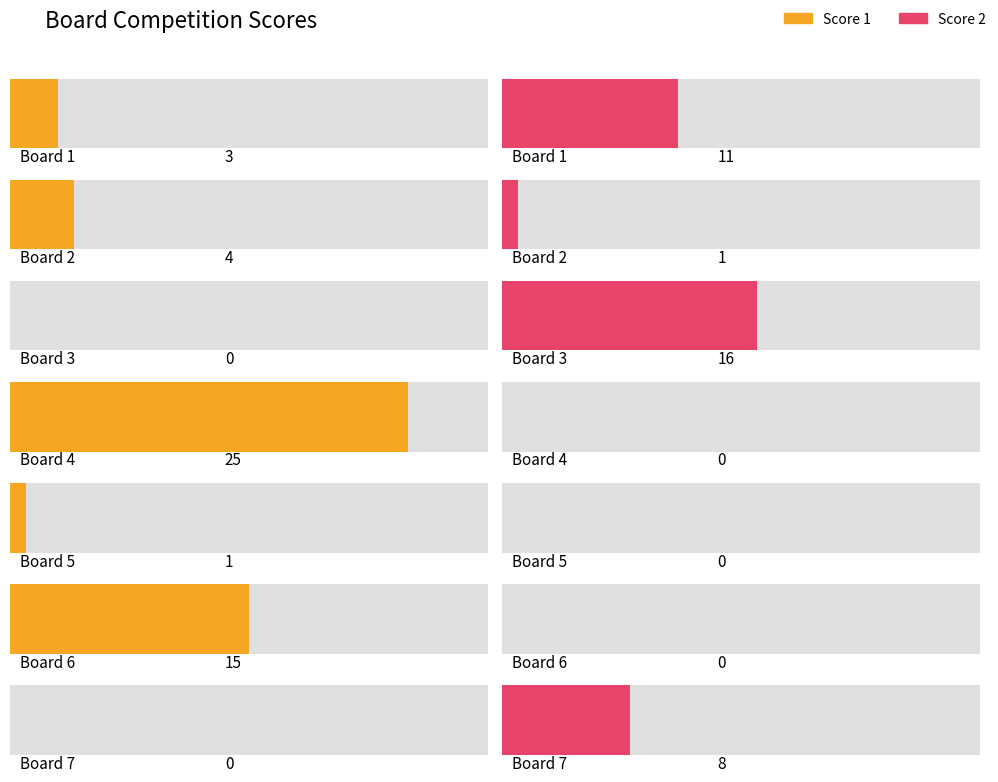

How many data points in Score 1 are above 3?

3